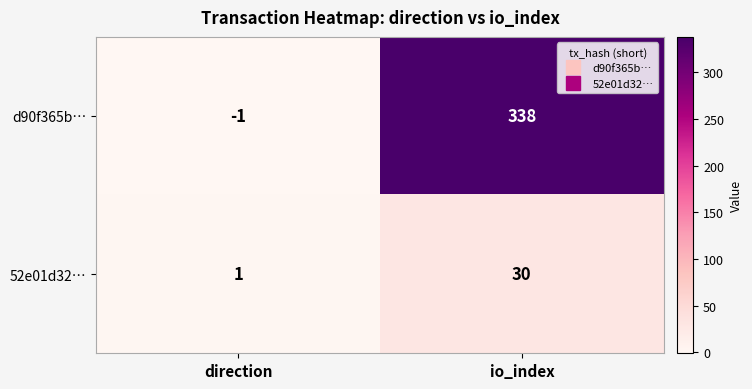

Which series has the largest range (max minus min)?

d90f365b…